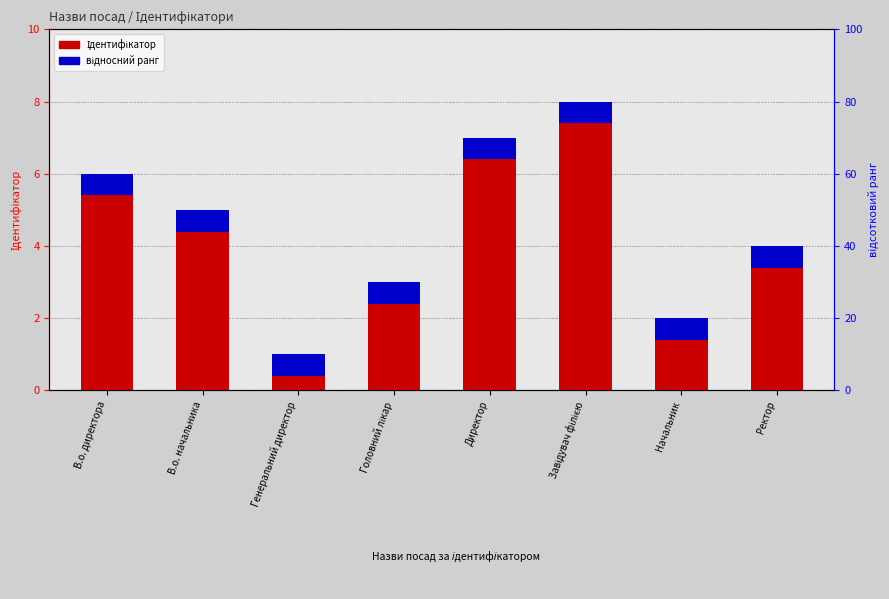

How many bars are there in each group?

2